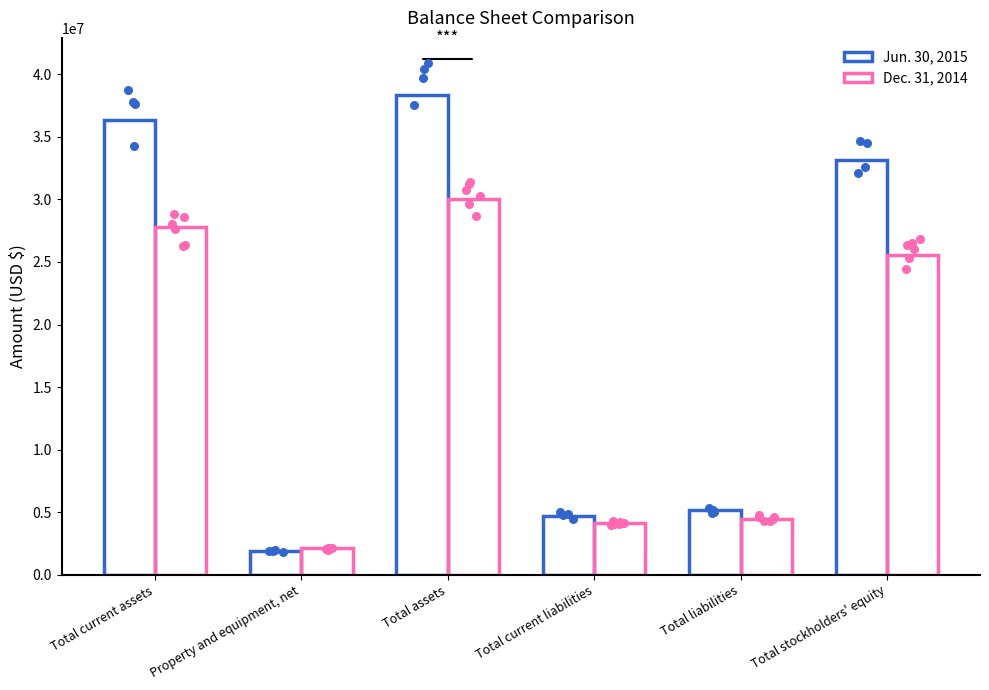

Which series reaches the minimum Y coordinate?

Jun. 30, 2015